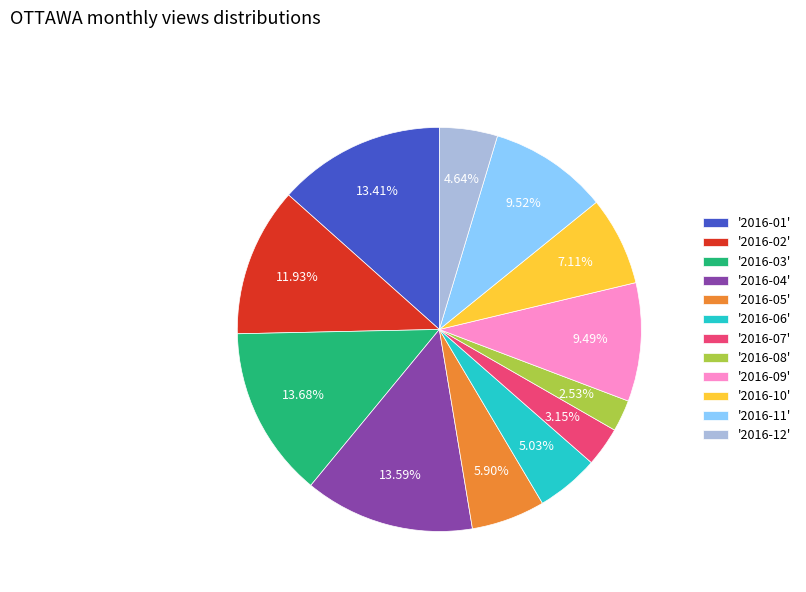

Do '2016-06' and '2016-12' together represent more than half of the pie?

No